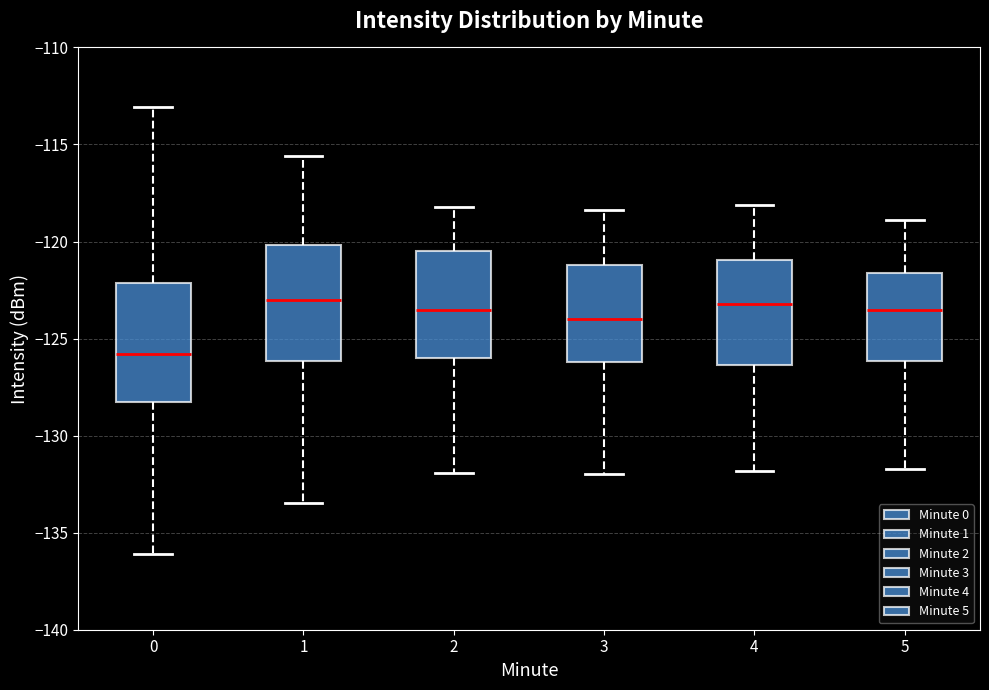

Reading left to right, transcribe this box plot: for each box, give where its median line is, the range the box spans, and where its two whiskers end, as read against the y-axis. The values are not printed on the chart, so give them approximately, as read against the axis.

0: median -126.0, box -128.5 to -122.0, whiskers -136.0 to -113.0
1: median -123.0, box -126.0 to -120.0, whiskers -133.5 to -115.5
2: median -123.5, box -126.0 to -120.5, whiskers -132.0 to -118.0
3: median -124.0, box -126.0 to -121.0, whiskers -132.0 to -118.5
4: median -123.0, box -126.5 to -121.0, whiskers -132.0 to -118.0
5: median -123.5, box -126.0 to -121.5, whiskers -131.5 to -119.0